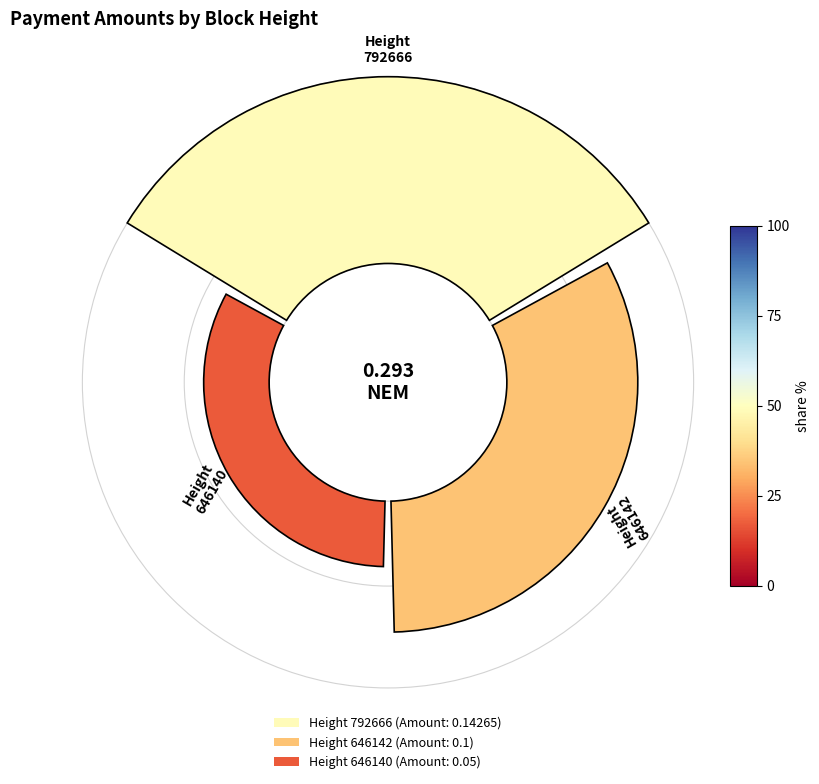

Count the number of slices in the pie.

3